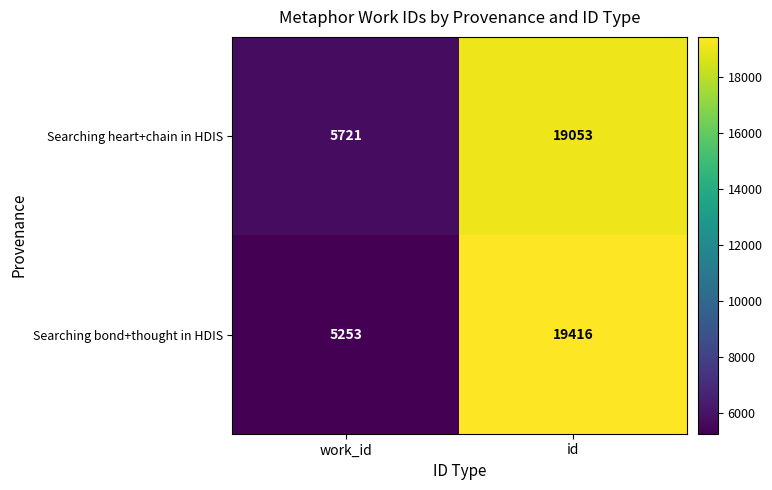

What is the sum of all Searching bond+thought in HDIS values?

24669